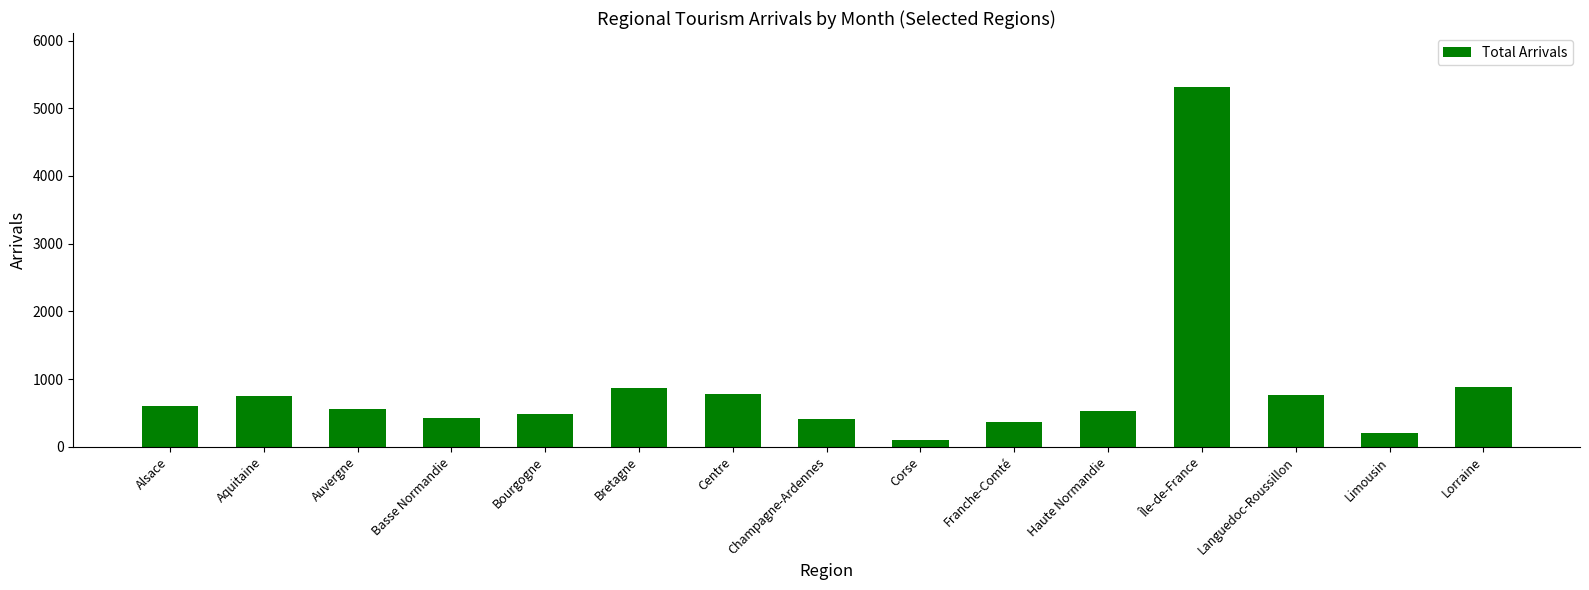

What is the average value?

869